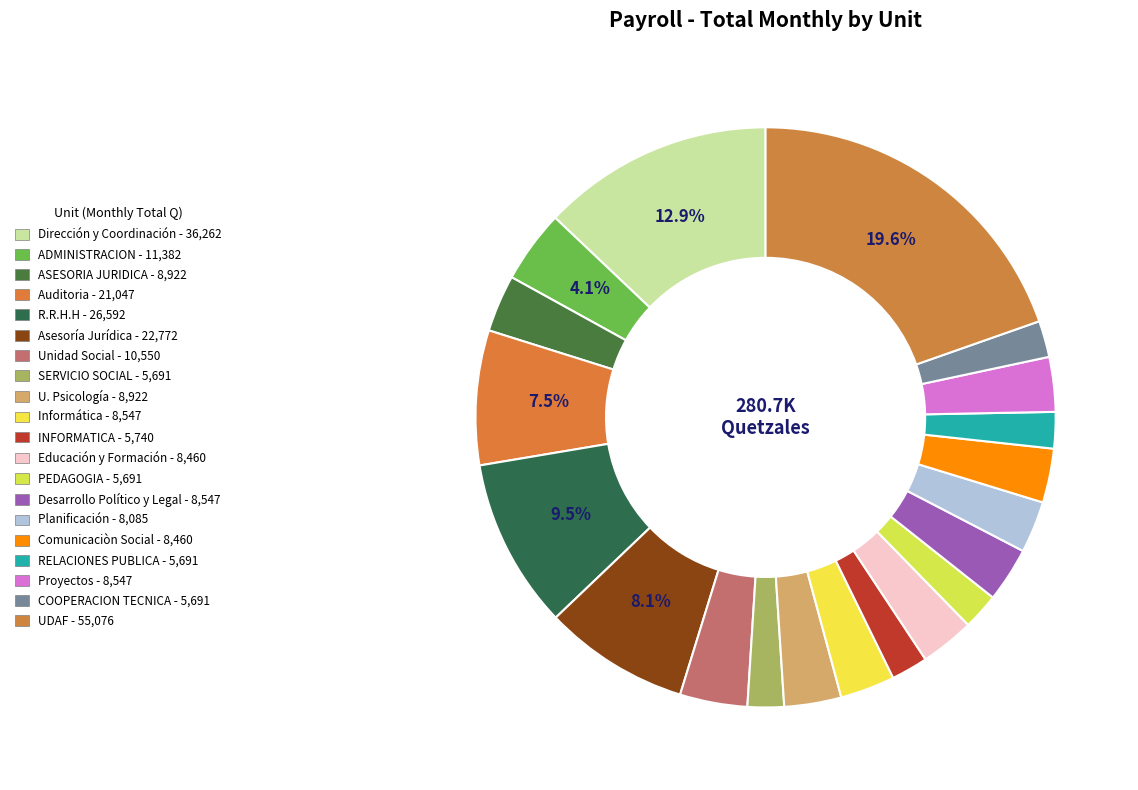

Count the number of slices in the pie.

20